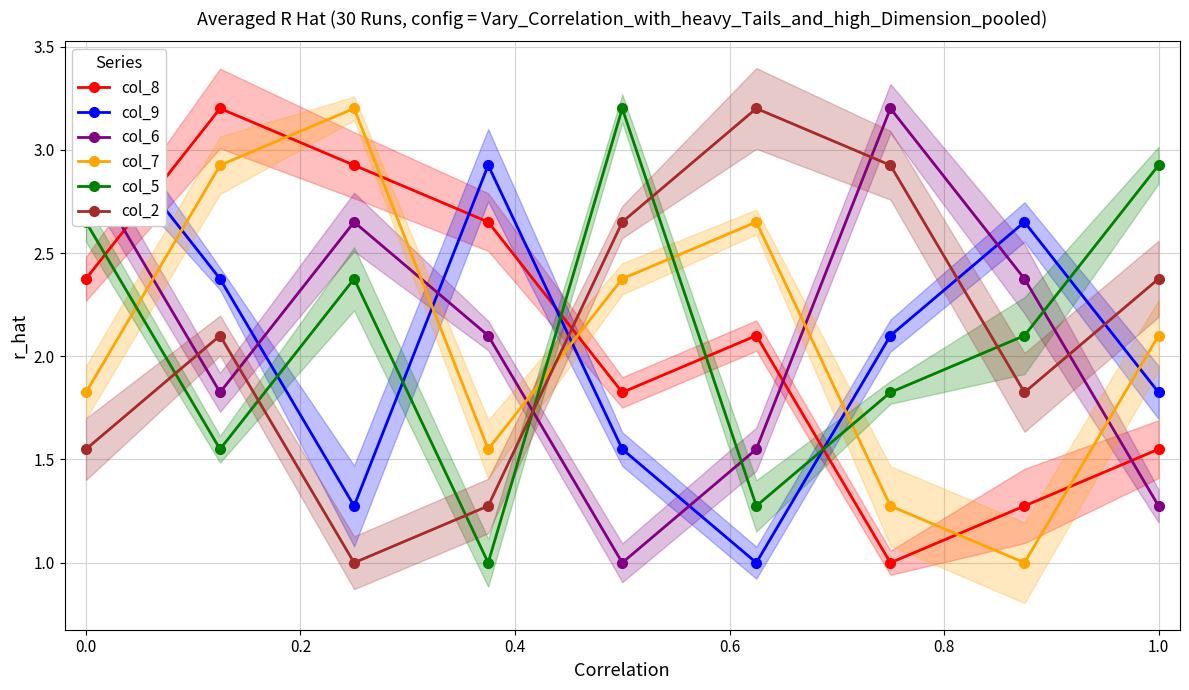

What is the average value of the col_2 series?

2.1